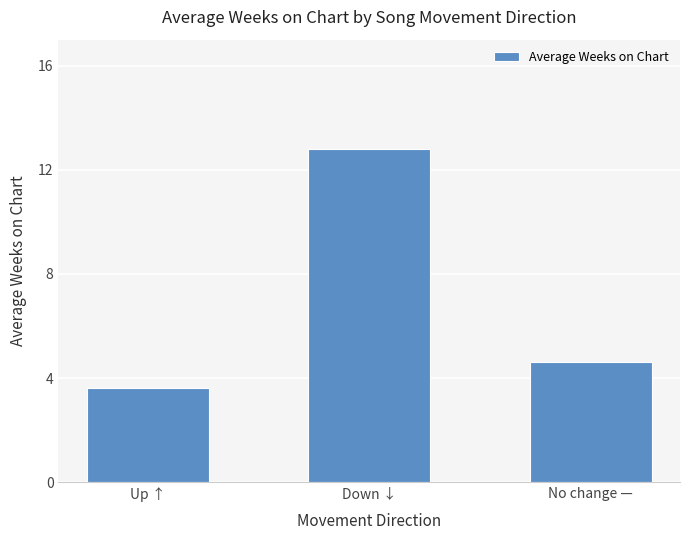

Reading left to right, list all the values displayed in this chart.

Up ↑=3.6	Down ↓=12.8	No change —=4.6